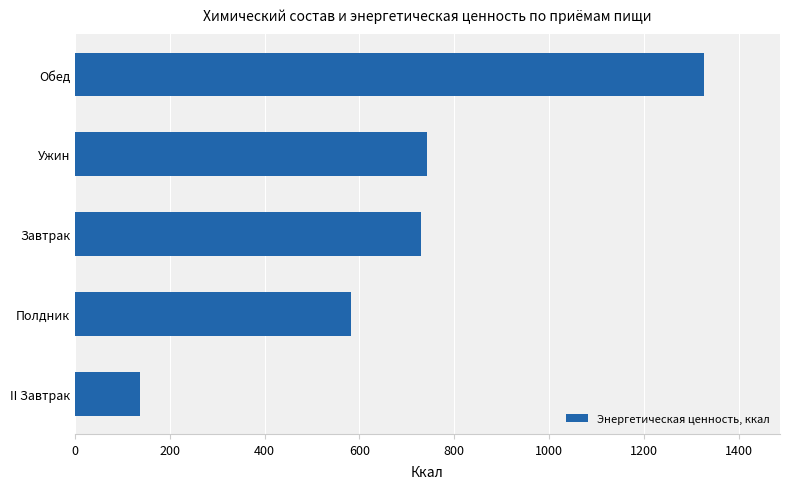

What is the change in value from II Завтрак to Обед?

+1191.3